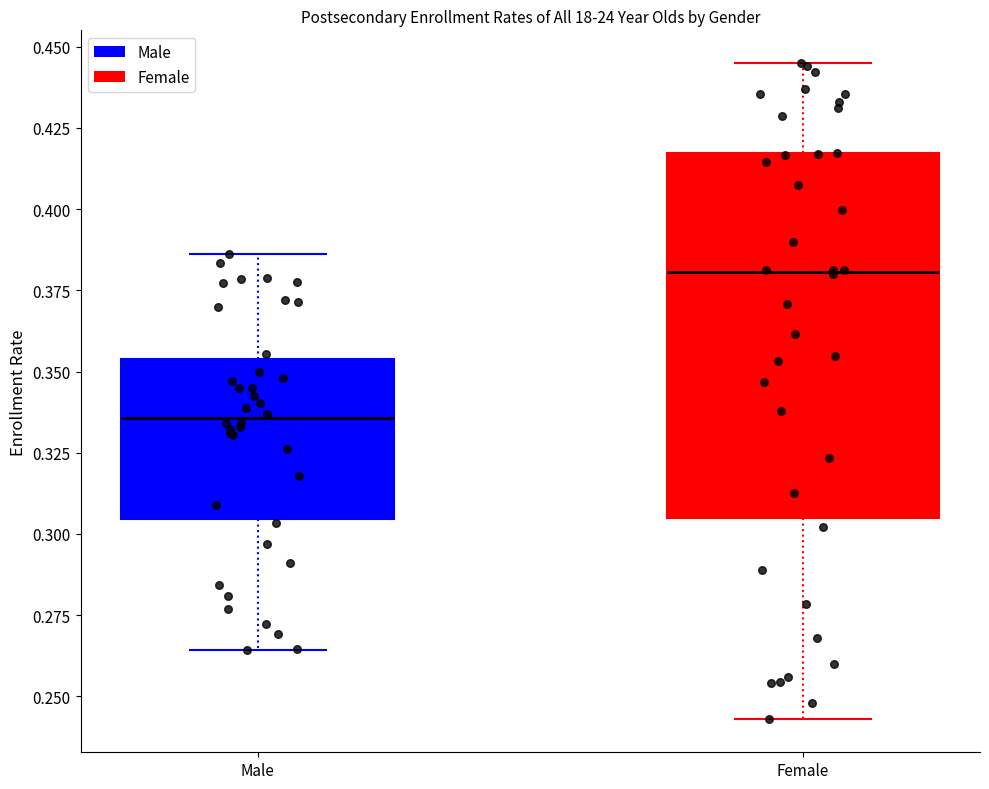

Reading left to right, transcribe this box plot: for each box, give where its median line is, the range the box spans, and where its two whiskers end, as read against the y-axis. The values are not printed on the chart, so give them approximately, as read against the axis.

Male: median 0.335, box 0.305 to 0.355, whiskers 0.265 to 0.385
Female: median 0.380, box 0.305 to 0.415, whiskers 0.245 to 0.445